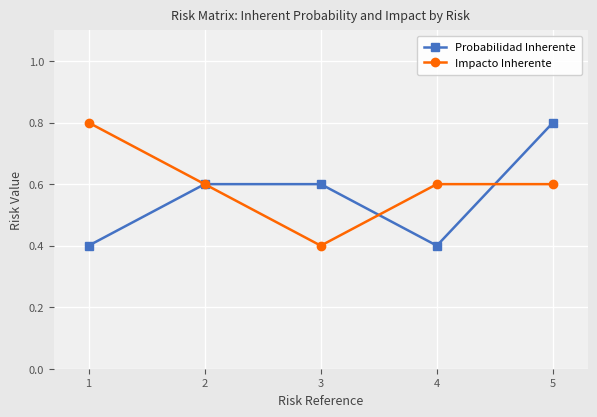

At 5, list the series in order from smallest to largest.

Impacto Inherente, Probabilidad Inherente